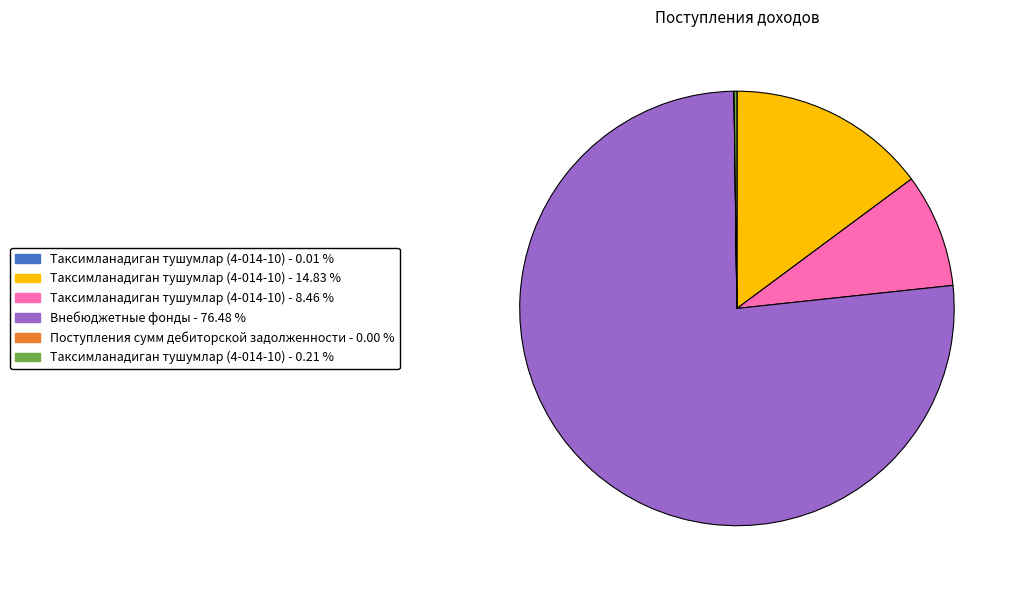

Is there a majority slice in this chart?

Yes